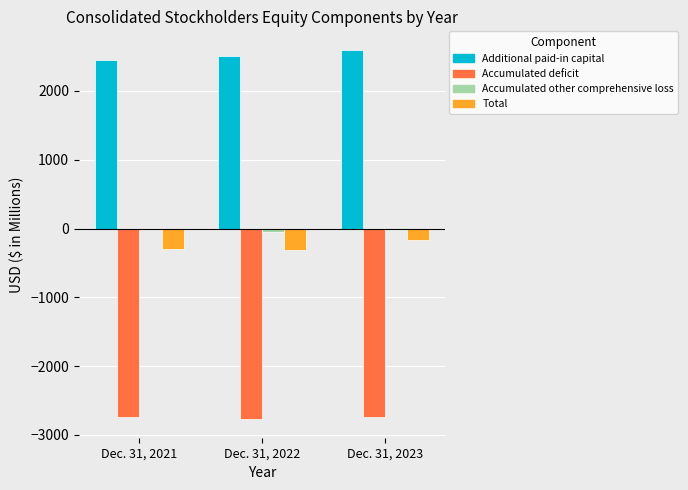

Which series has the widest spread of values?

Additional paid-in capital